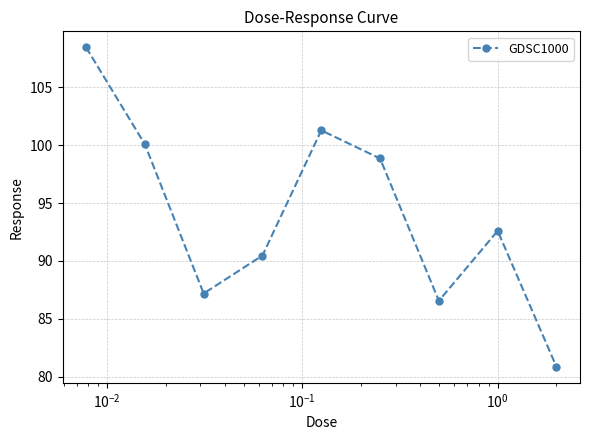

What is the difference between the maximum and minimum values?

27.6